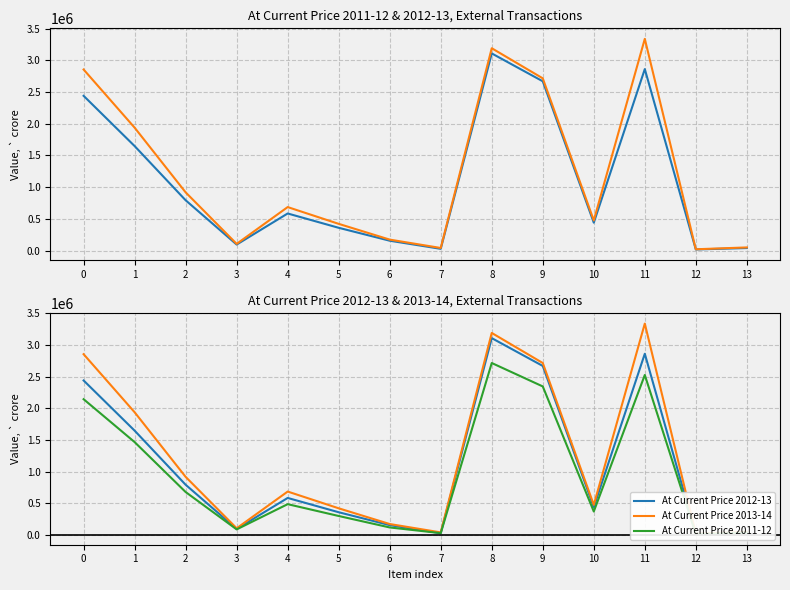

What is the approximate value of At Current Price 2012-13 at 1, to the nearest 10?

1647220